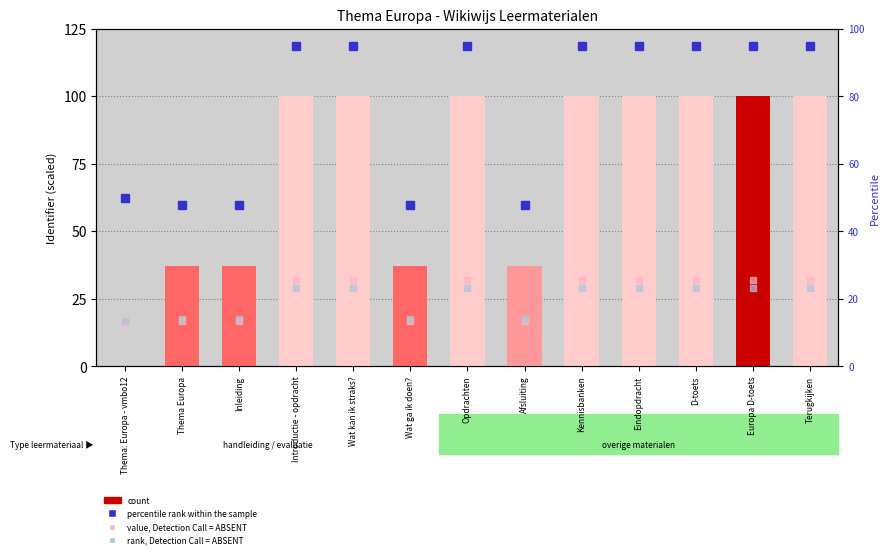

Reading right to left, extract all data points from this chart.

value, Detection Call = ABSENT: Terugkijken=32.0	Europa D-toets=32.0	D-toets=32.0	Eindopdracht=32.0	Kennisbanken=32.0	Afsluiting=16.9	Opdrachten=32.0	Wat ga ik doen?=16.9	Wat kan ik straks?=32.0	Introductie - opdracht=32.0	Inleiding=16.9	Thema Europa=16.9	Thema: Europa - vmbo12=16.0
rank, Detection Call = ABSENT: Terugkijken=29.0	Europa D-toets=29.0	D-toets=29.0	Eindopdracht=29.0	Kennisbanken=29.0	Afsluiting=17.7	Opdrachten=29.0	Wat ga ik doen?=17.7	Wat kan ik straks?=29.0	Introductie - opdracht=29.0	Inleiding=17.7	Thema Europa=17.7	Thema: Europa - vmbo12=17.0
count: Terugkijken=100.0	Europa D-toets=100.0	D-toets=100.0	Eindopdracht=100.0	Kennisbanken=100.0	Afsluiting=37.2	Opdrachten=100.0	Wat ga ik doen?=37.2	Wat kan ik straks?=100.0	Introductie - opdracht=100.0	Inleiding=37.2	Thema Europa=37.2	Thema: Europa - vmbo12=0.0
percentile rank within the sample: Terugkijken=95.0	Europa D-toets=95.0	D-toets=95.0	Eindopdracht=95.0	Kennisbanken=95.0	Afsluiting=47.9	Opdrachten=95.0	Wat ga ik doen?=47.9	Wat kan ik straks?=95.0	Introductie - opdracht=95.0	Inleiding=47.9	Thema Europa=47.9	Thema: Europa - vmbo12=50.0